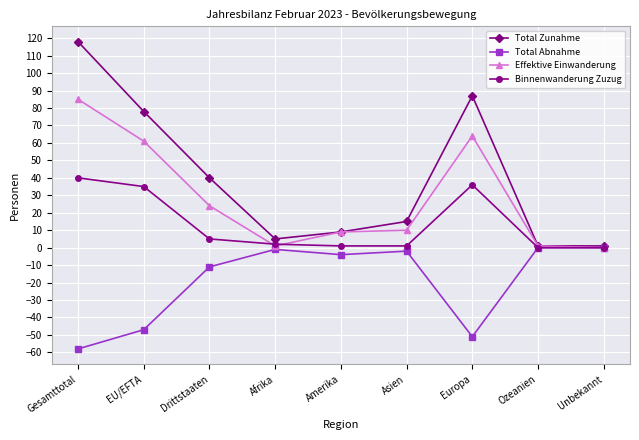

At which category does the chart reach its minimum across all series?

Gesamttotal